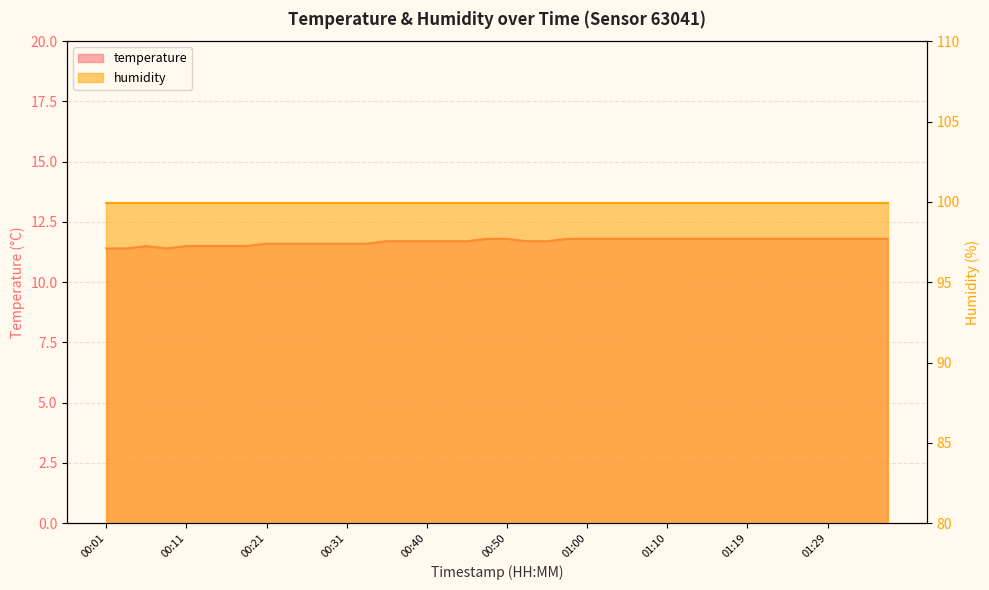

What is the difference between the maximum and minimum values?

0.4